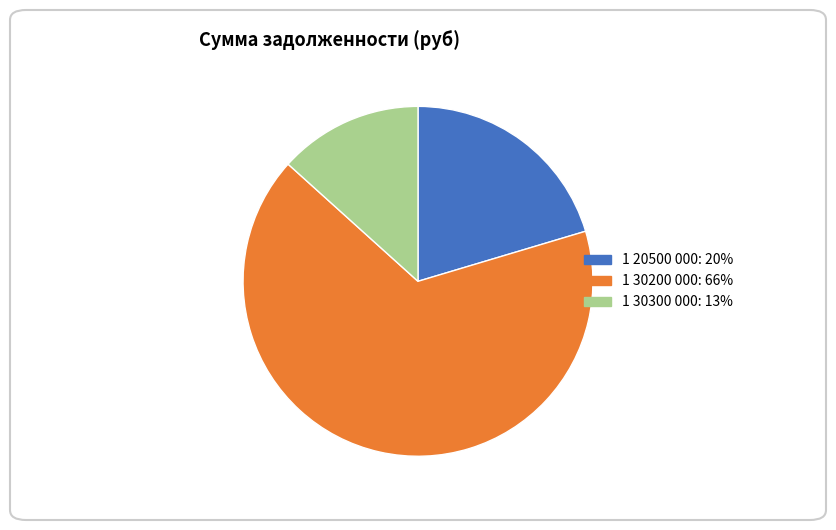

Which slice is the largest?

1 30200 000